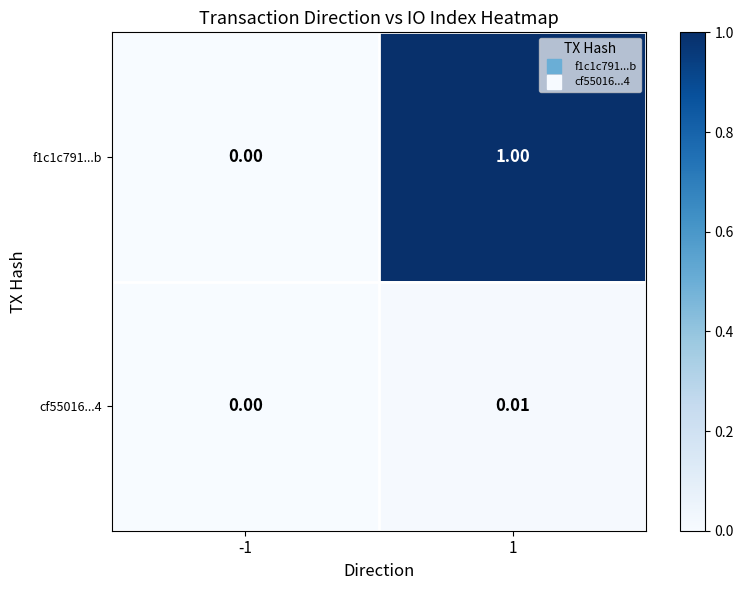

At which category is the sum across all series the highest?

1